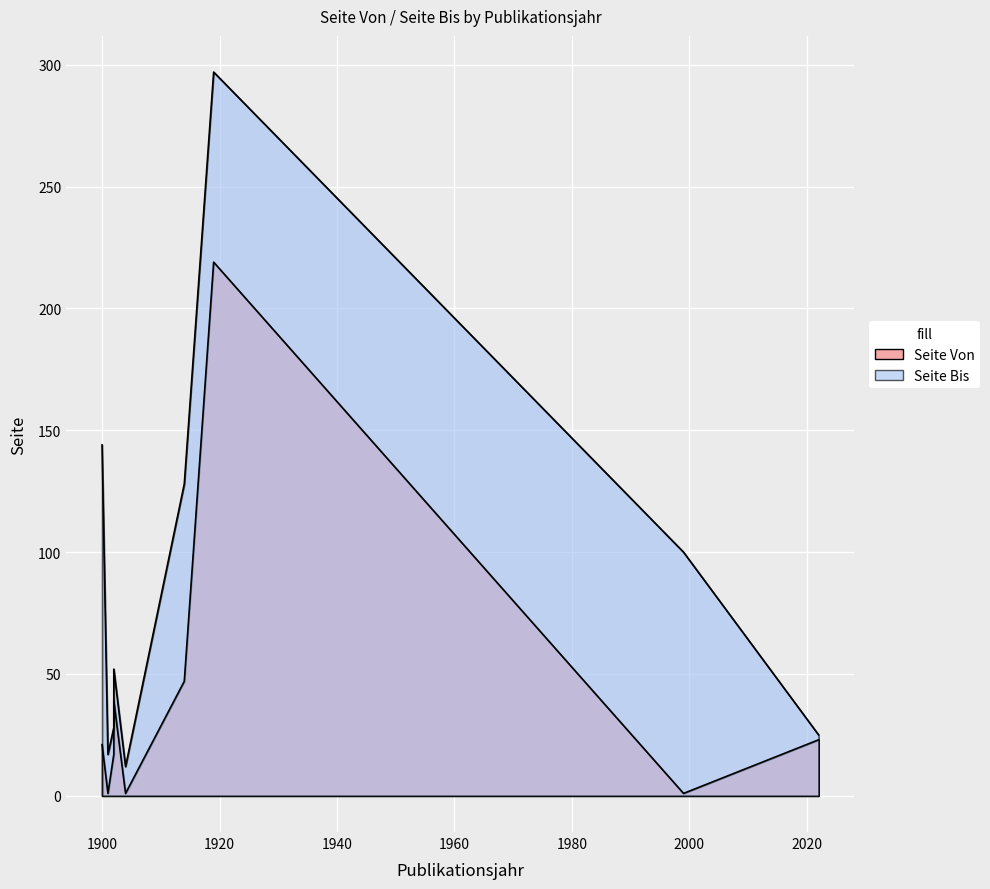

Reading left to right, list all the values displayed in this chart.

Seite Von: 1902=17	2022=23	1904=1	1900=21	1902=39	1901=1	1919=219	1914=47	1999=1
Seite Bis: 1902=28	2022=25	1904=12	1900=144	1902=52	1901=17	1919=297	1914=128	1999=100